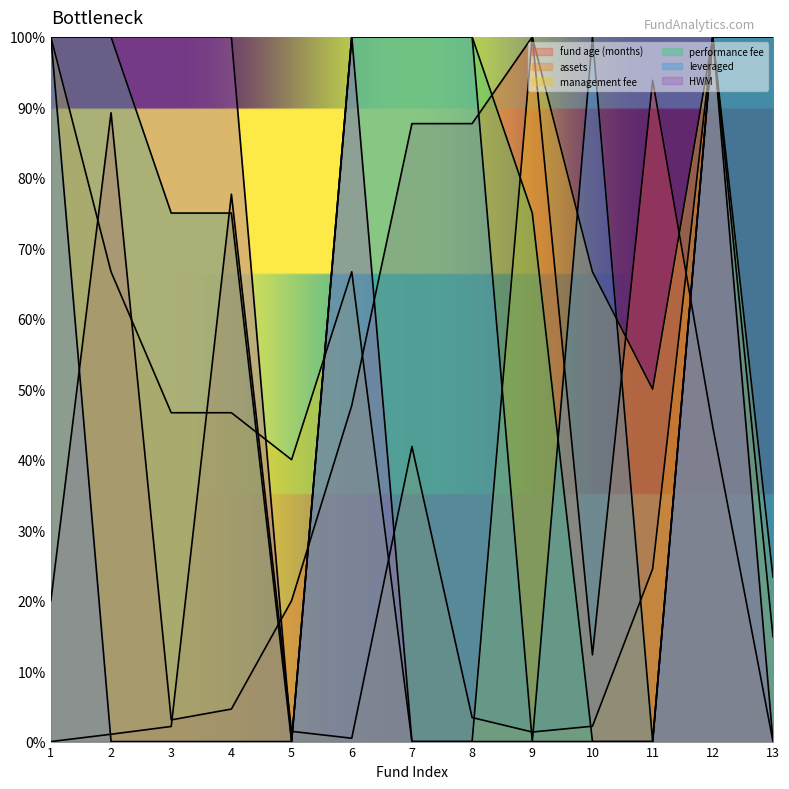

How many values in leveraged are above zero?

7